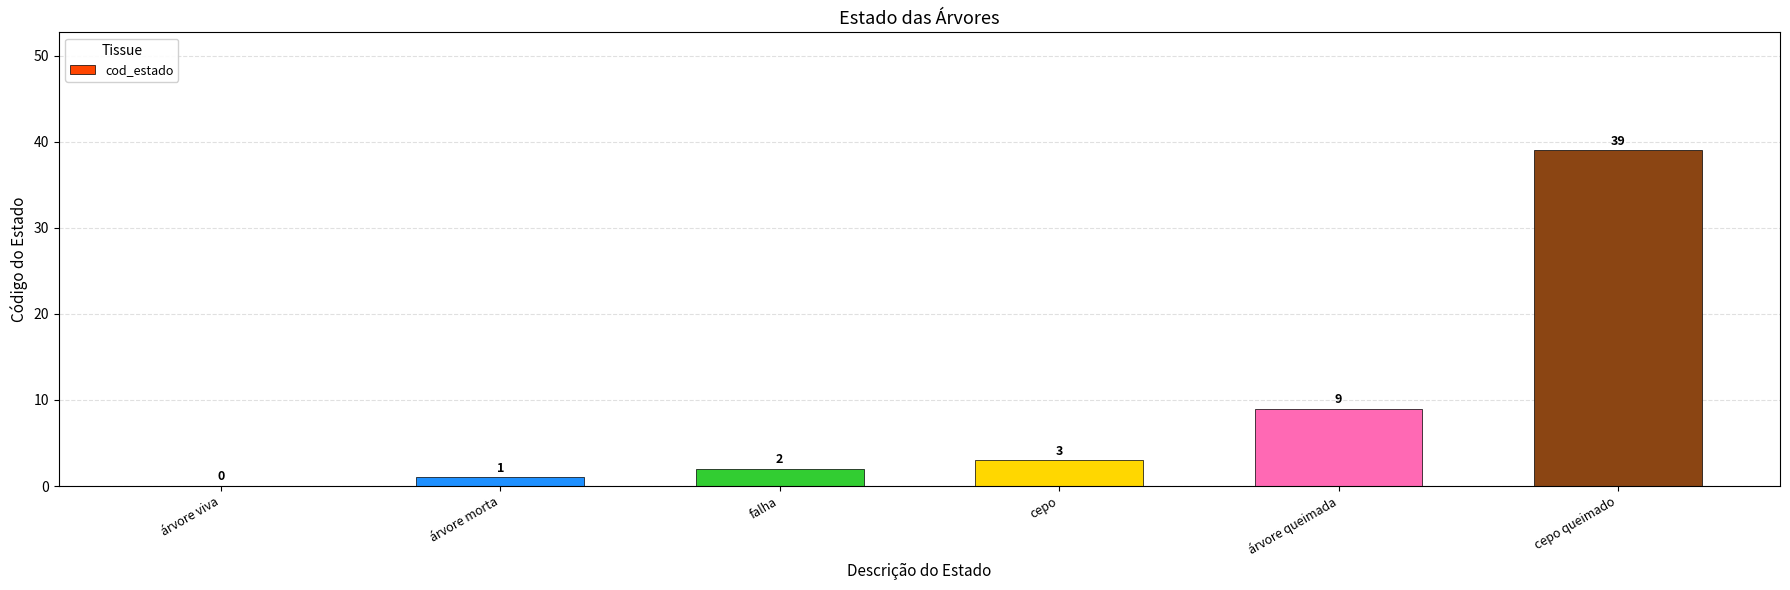

At which label is the value closest to 19?

árvore queimada